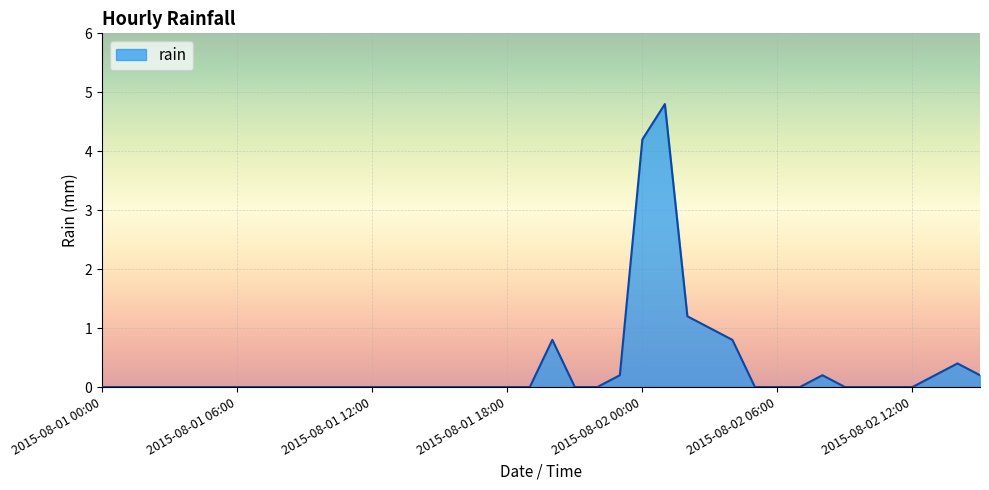

What is the maximum value shown in the chart?

4.8